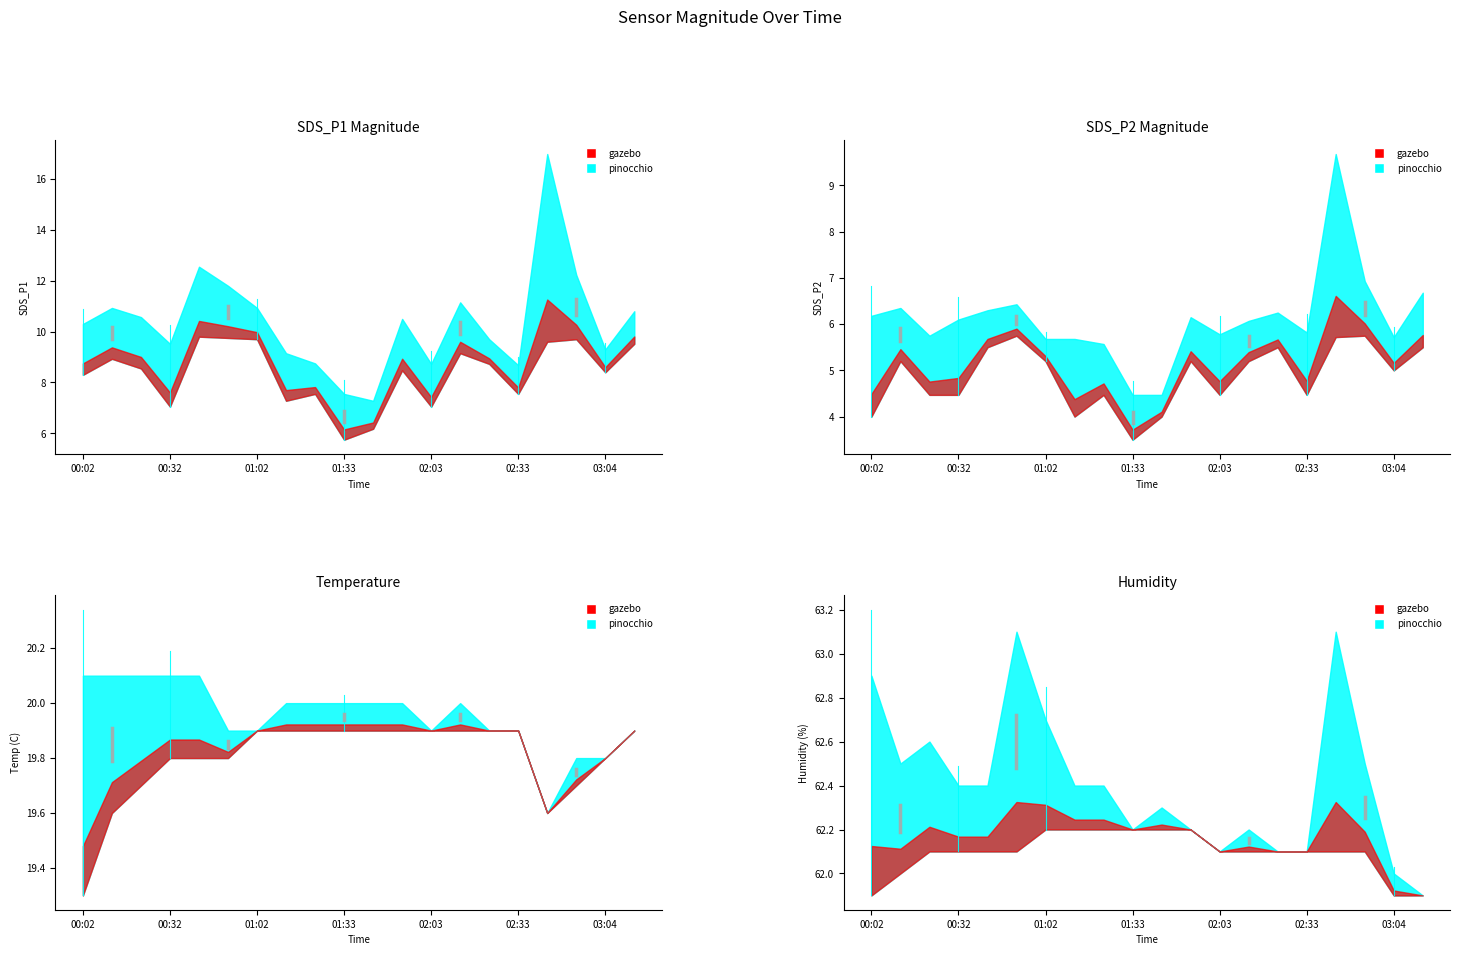

True or false: SDS_P1 and Humidity cross at least once.

False